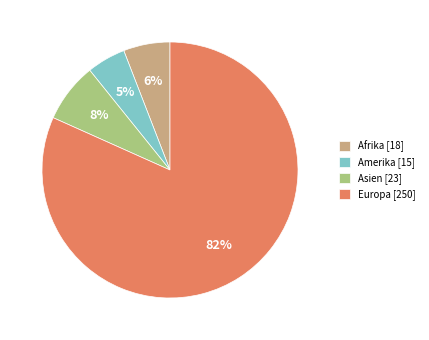

Which slice represents more than half of the pie?

Europa